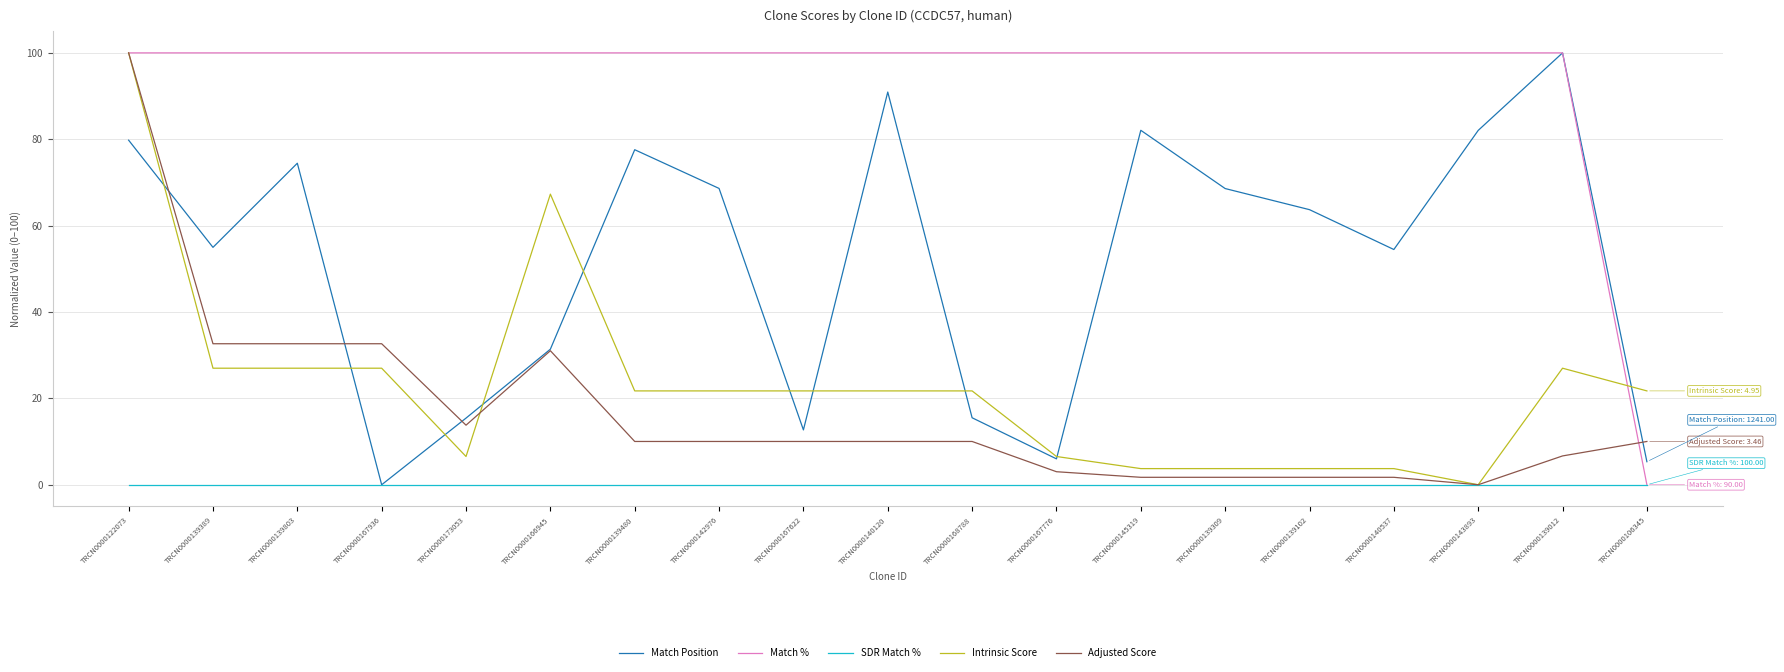

At which label does Intrinsic Score first exceed 21?

TRCN0000122073